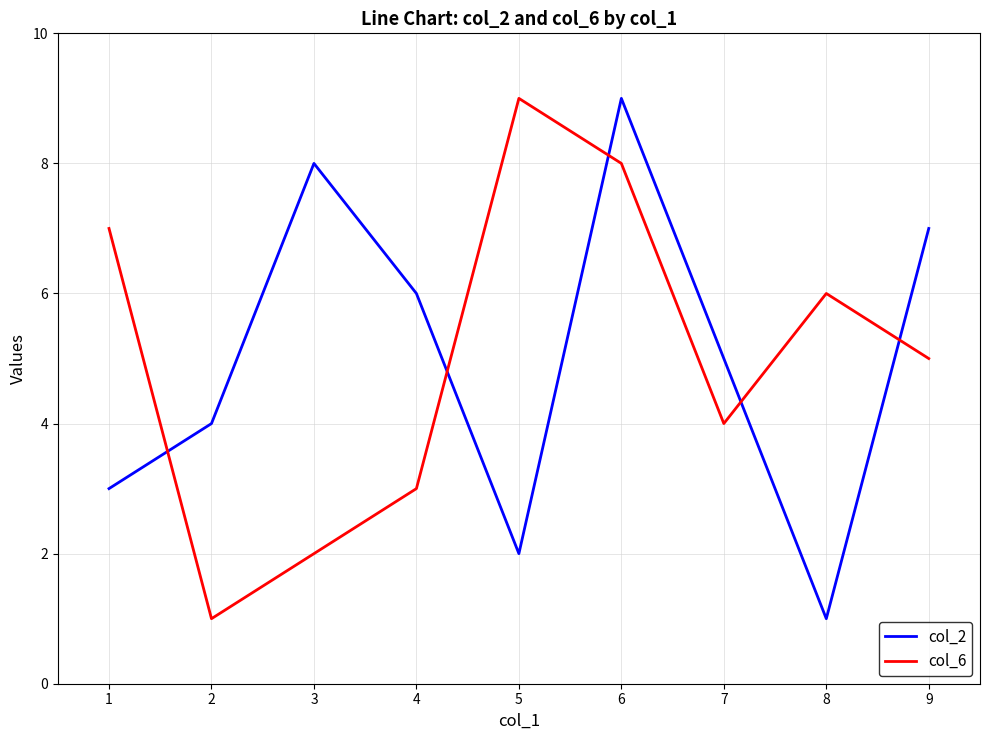

Between which two adjacent categories do col_6 and col_2 first intersect?

1 and 2